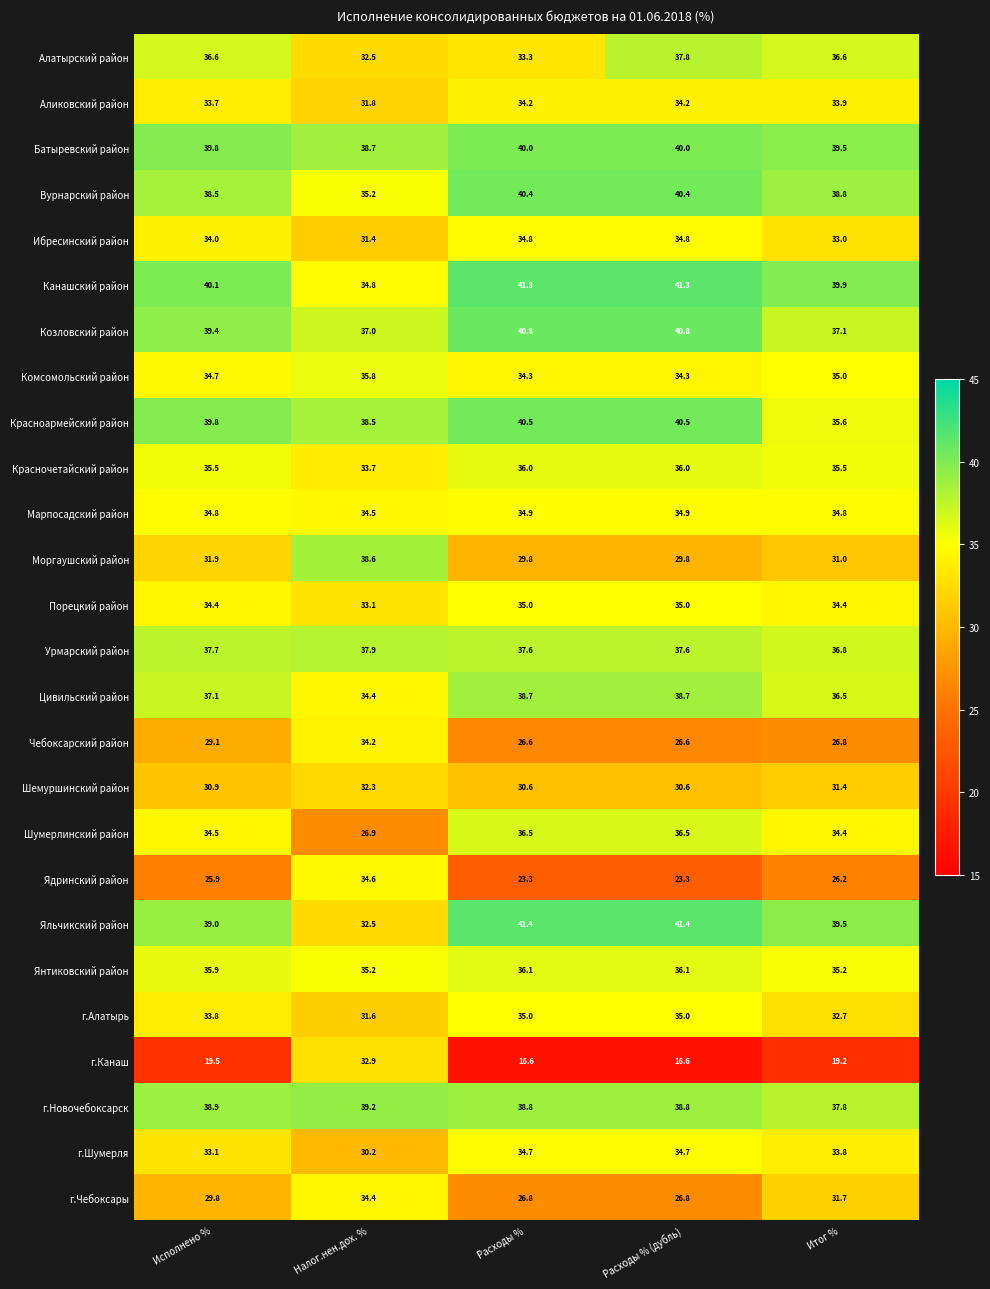

What is the highest value of the Янтиковский район series?

36.1